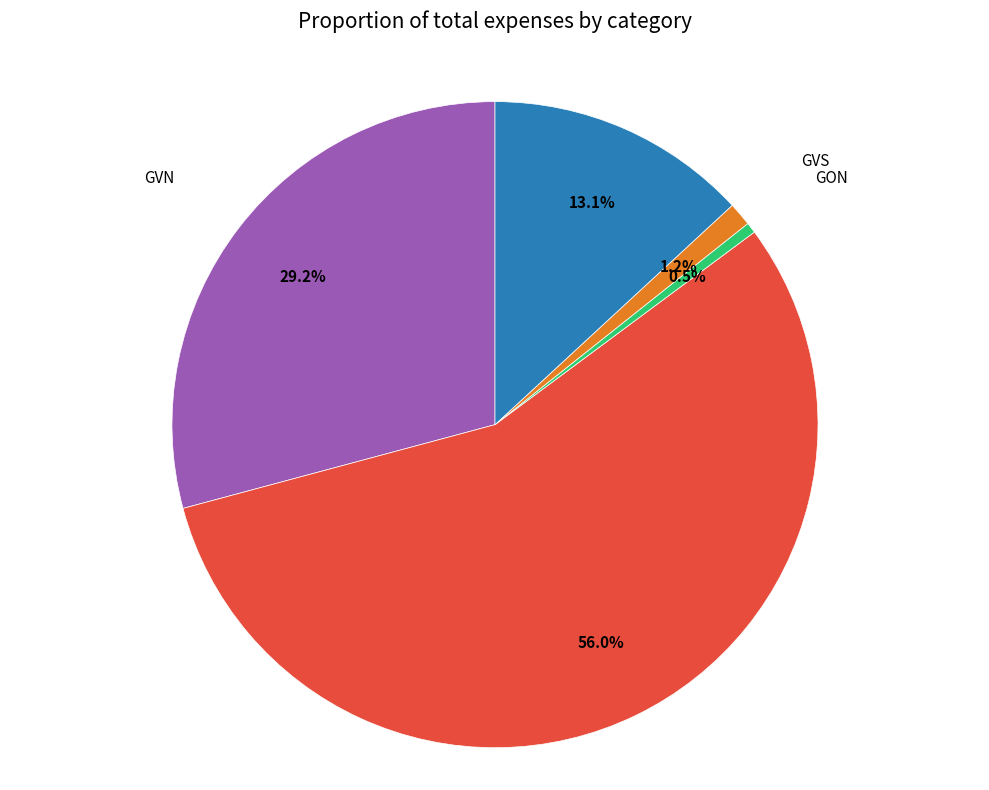

Does GVU account for over 50% of the chart?

Yes